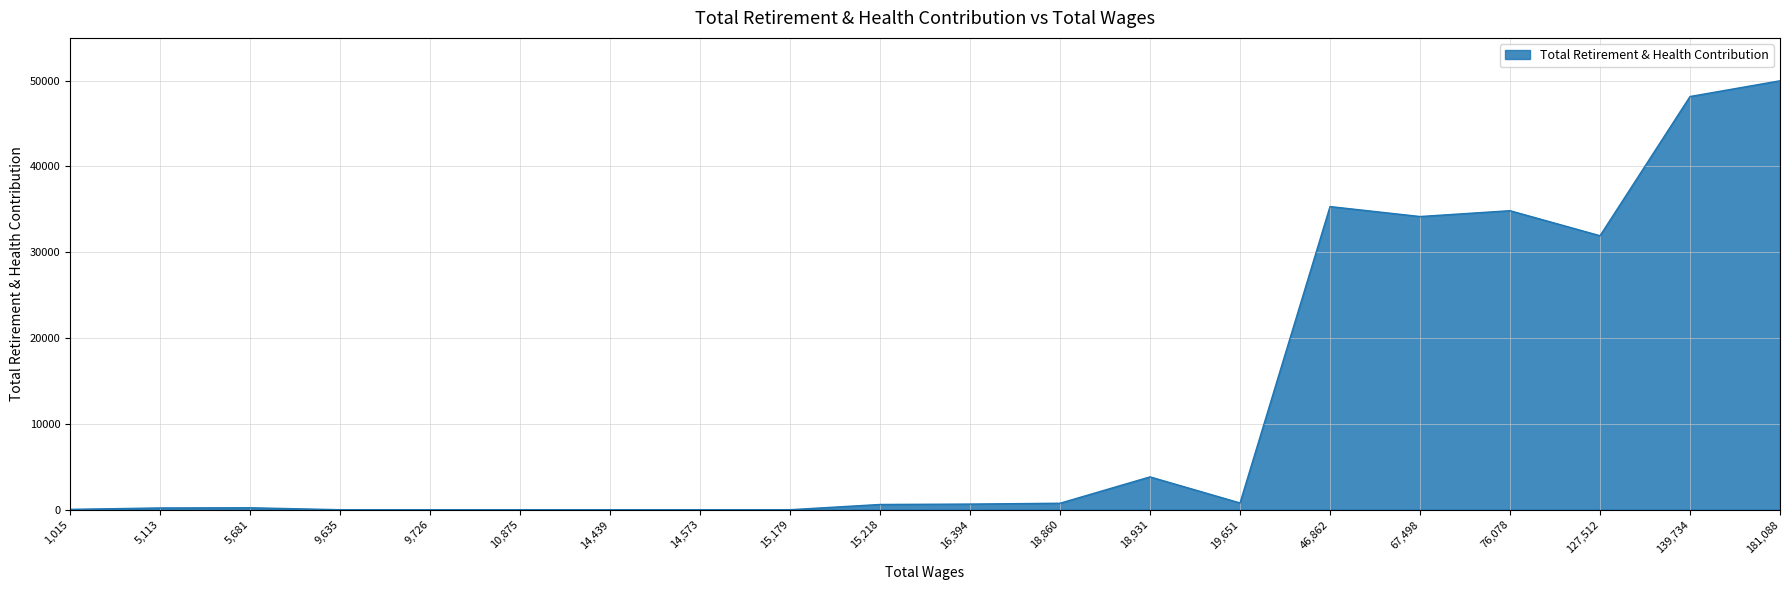

Is it true that the value at 181,088 is 49978?

True